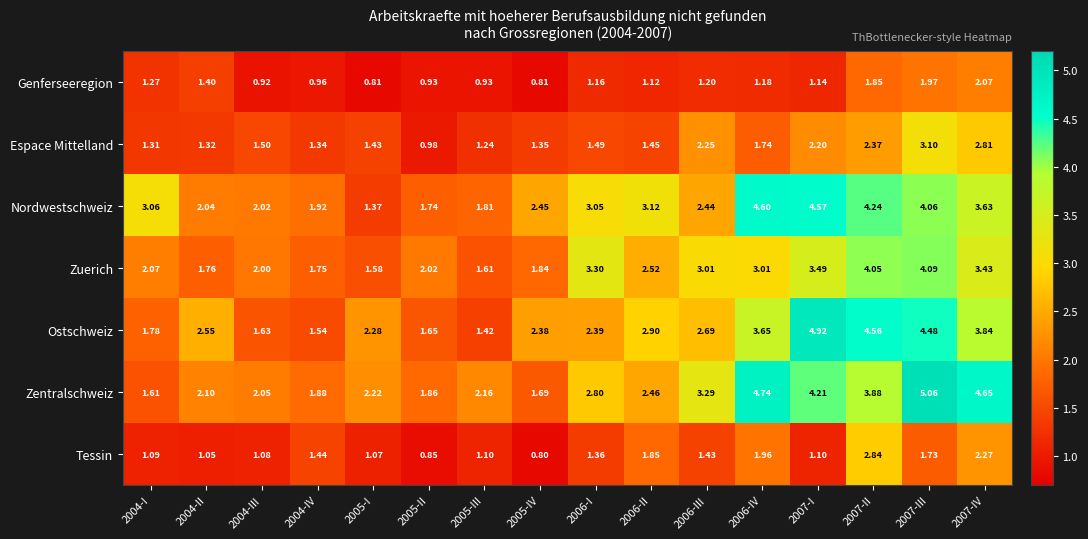

Which series has the largest total across all categories?

Zentralschweiz